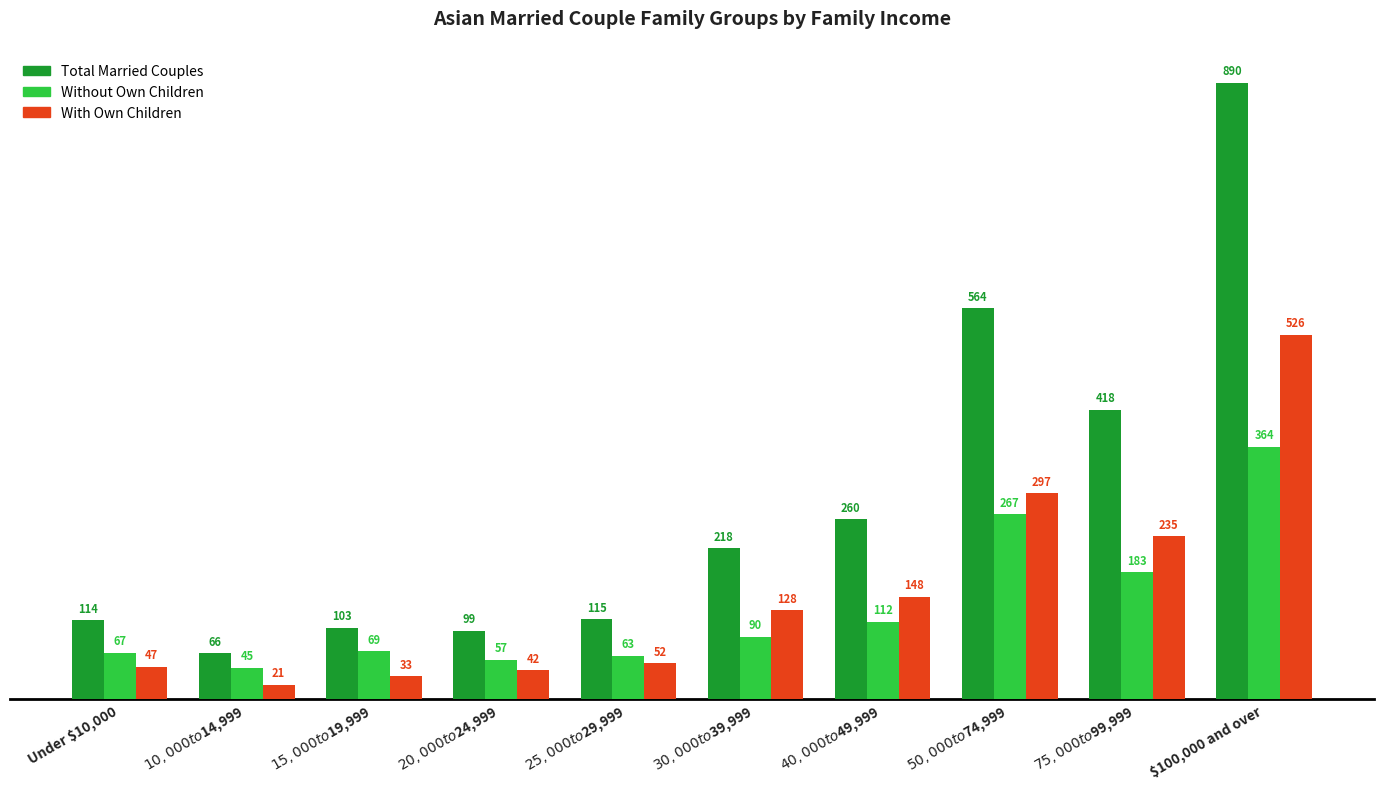

True or false: Total Married Couples has a value of 103 at $15,000 to $19,999.

True